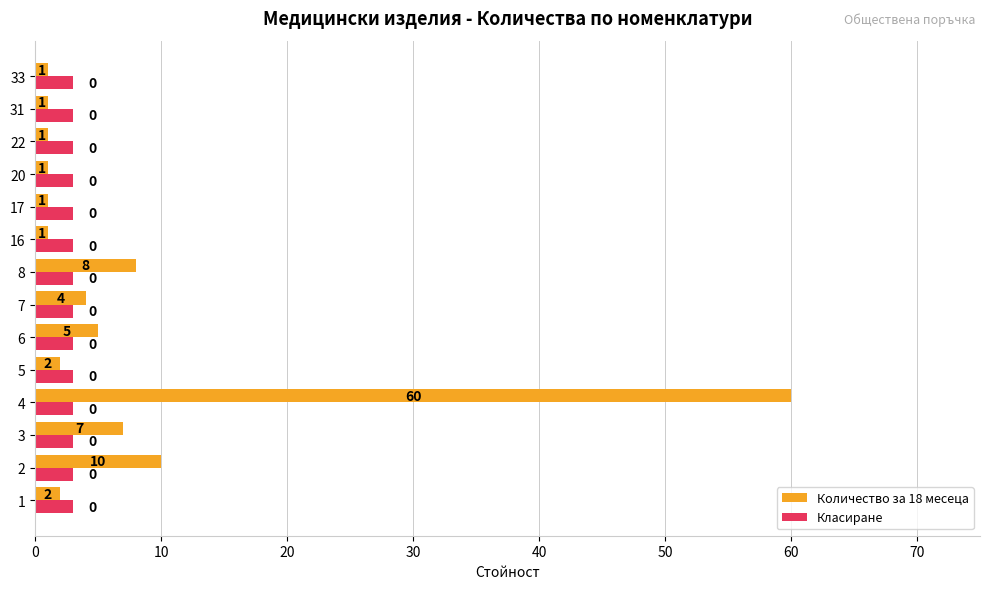

True or false: Класиране has a value of 3 at 16.

True